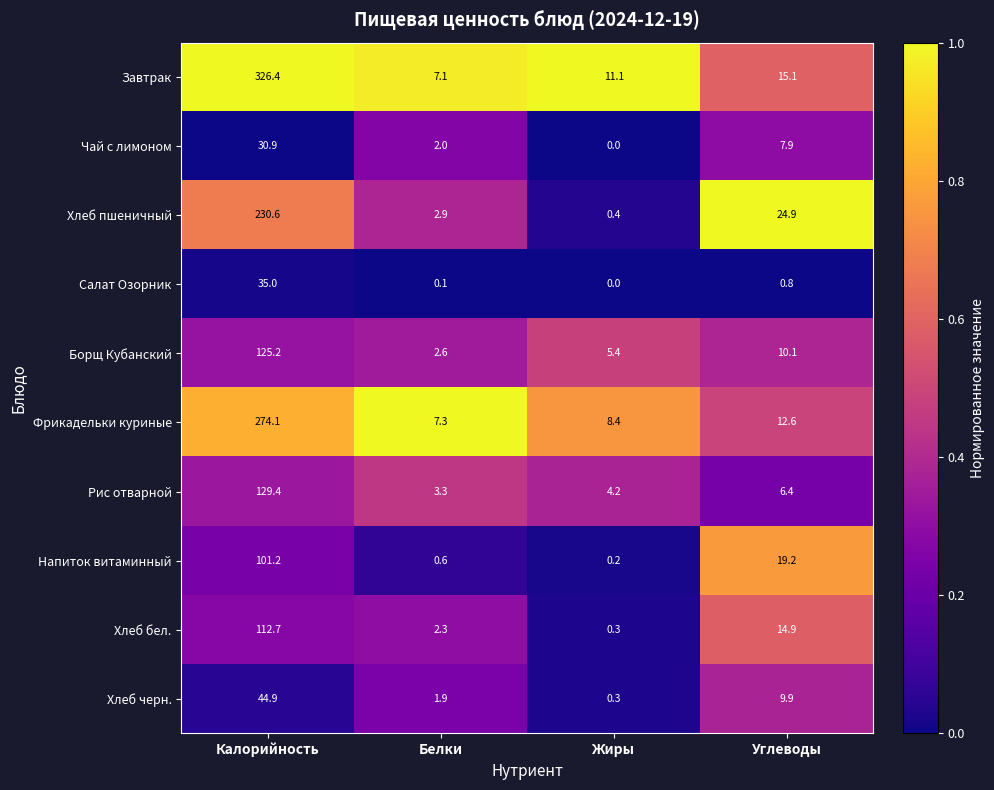

What is the maximum value shown in the chart?

326.4